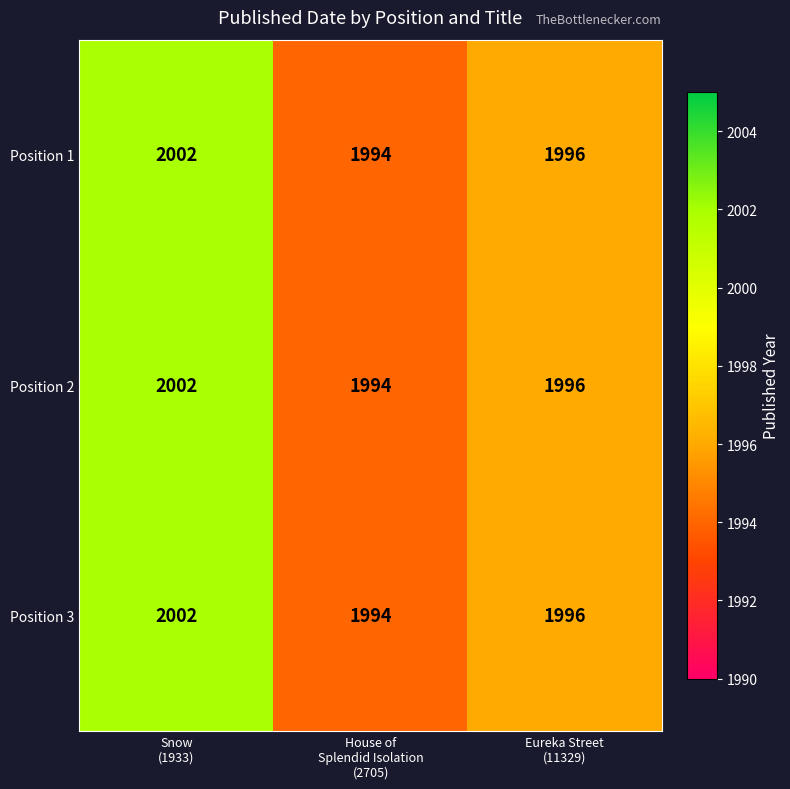

How many Position 1 values are between 1994 and 2002?

3